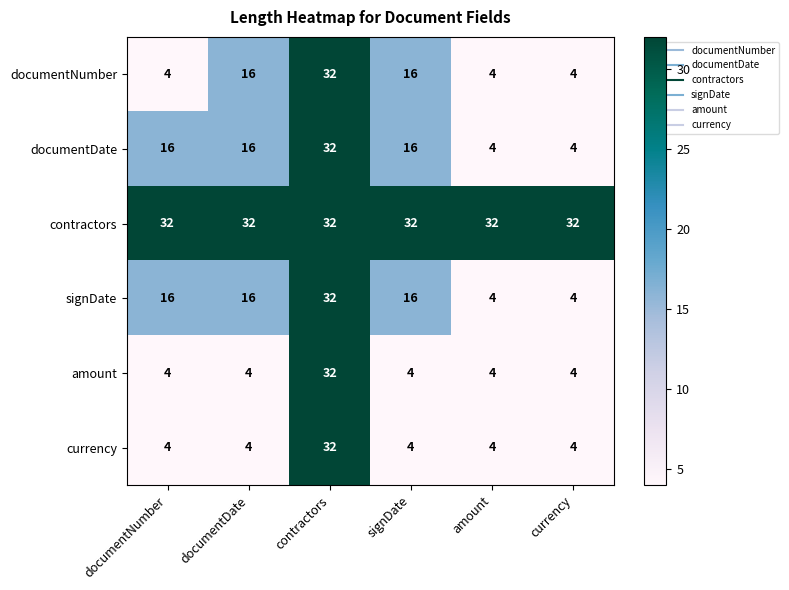

What is the difference between the maximum and minimum values in the signDate series?

28